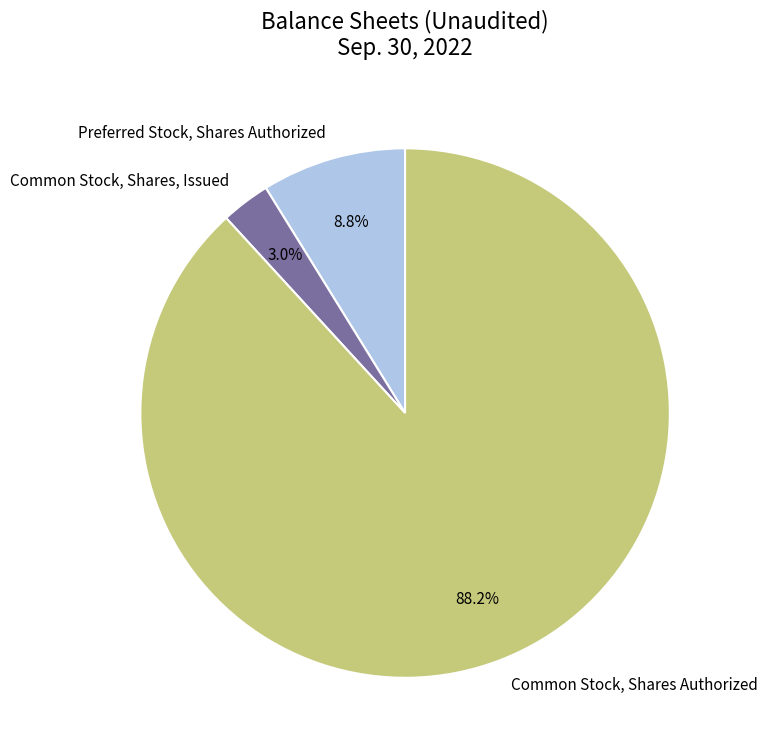

Is it true that Common Stock, Shares Authorized is 97% of the pie?

False